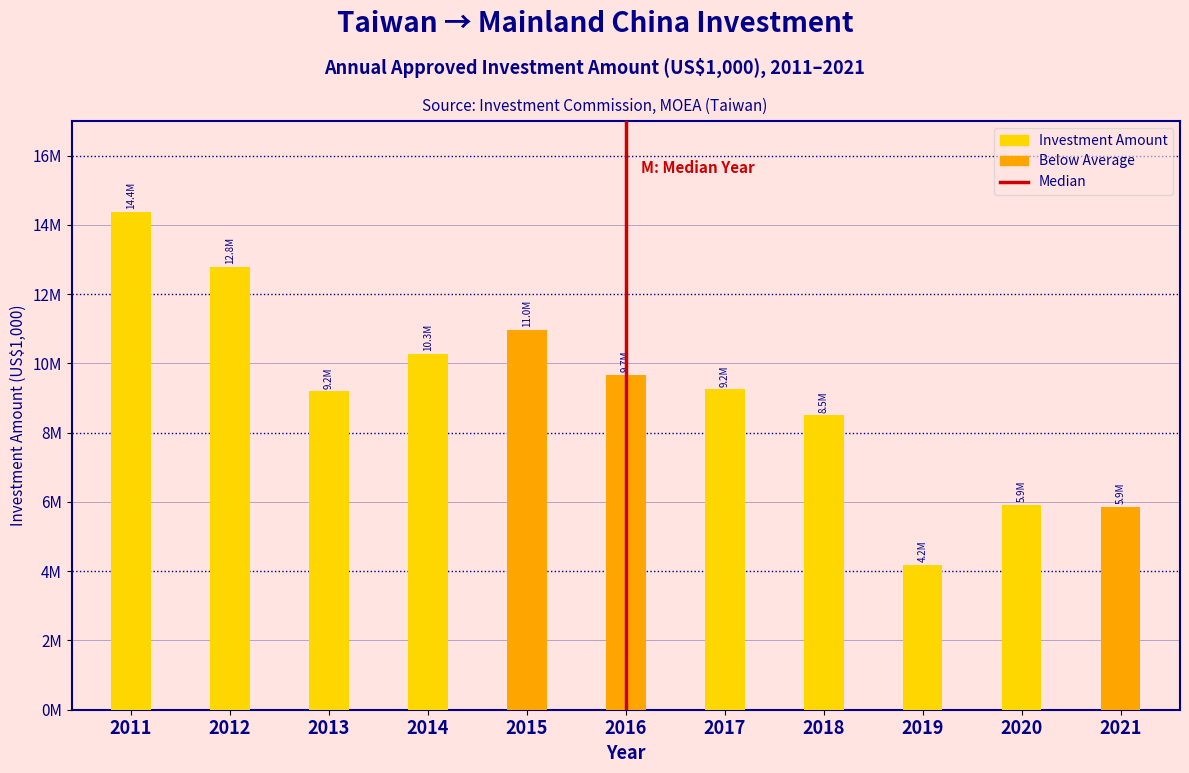

Does the chart contain any negative values?

No